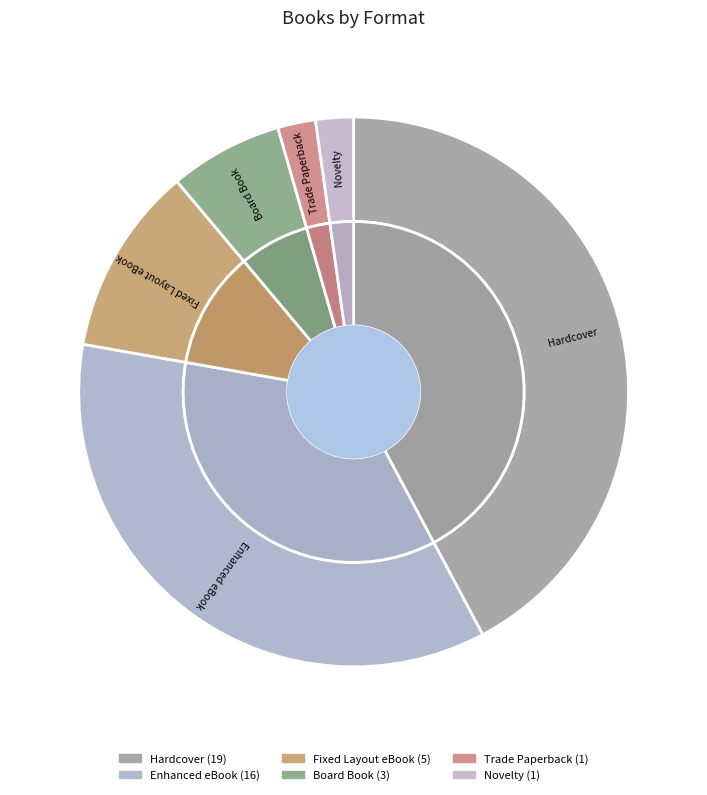

Does Fixed Layout eBook account for over 50% of the chart?

No